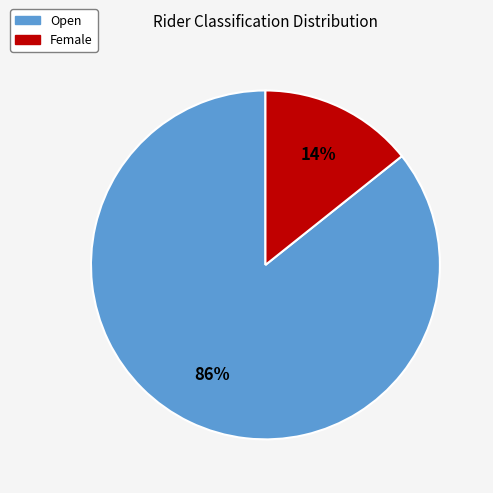

Is there a majority slice in this chart?

Yes